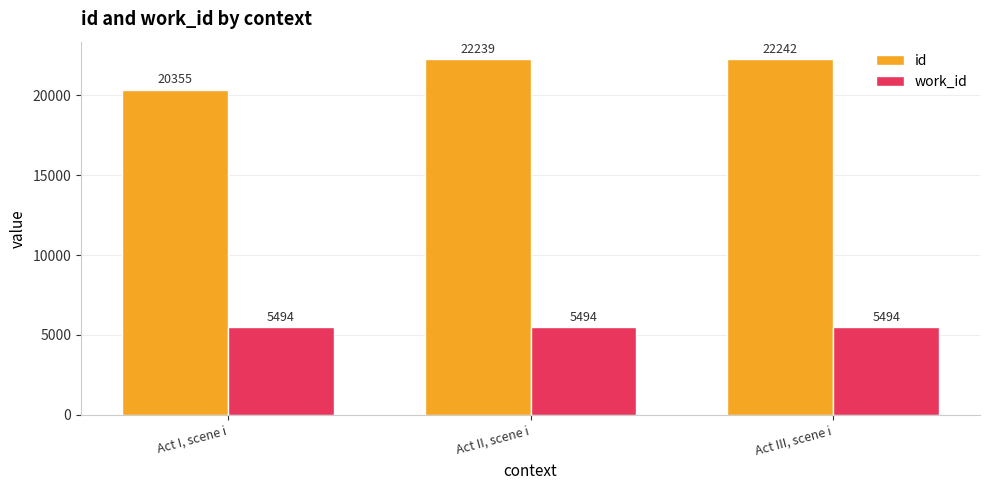

What is the sum of all id values?

64835.8